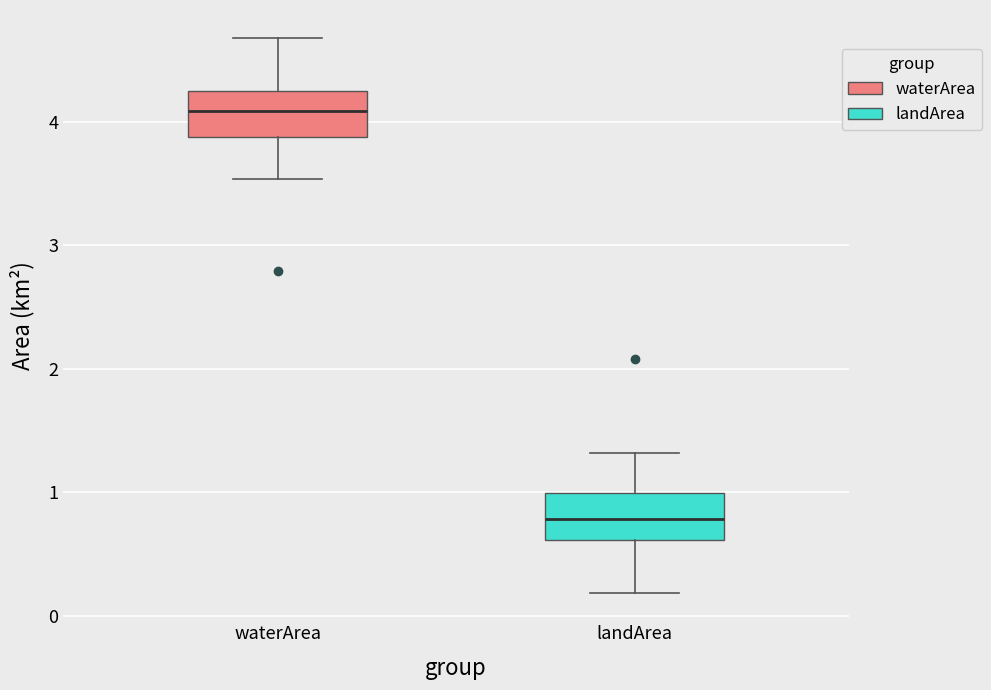

Reading left to right, read every box against the y-axis: the position of its median line, the range the box covers, and the ends of its whiskers. The values are not printed on the chart, so give them approximately, as read against the axis.

waterArea: median 4.1, box 3.9 to 4.3, whiskers 3.5 to 4.7
landArea: median 0.8, box 0.6 to 1.0, whiskers 0.2 to 1.3